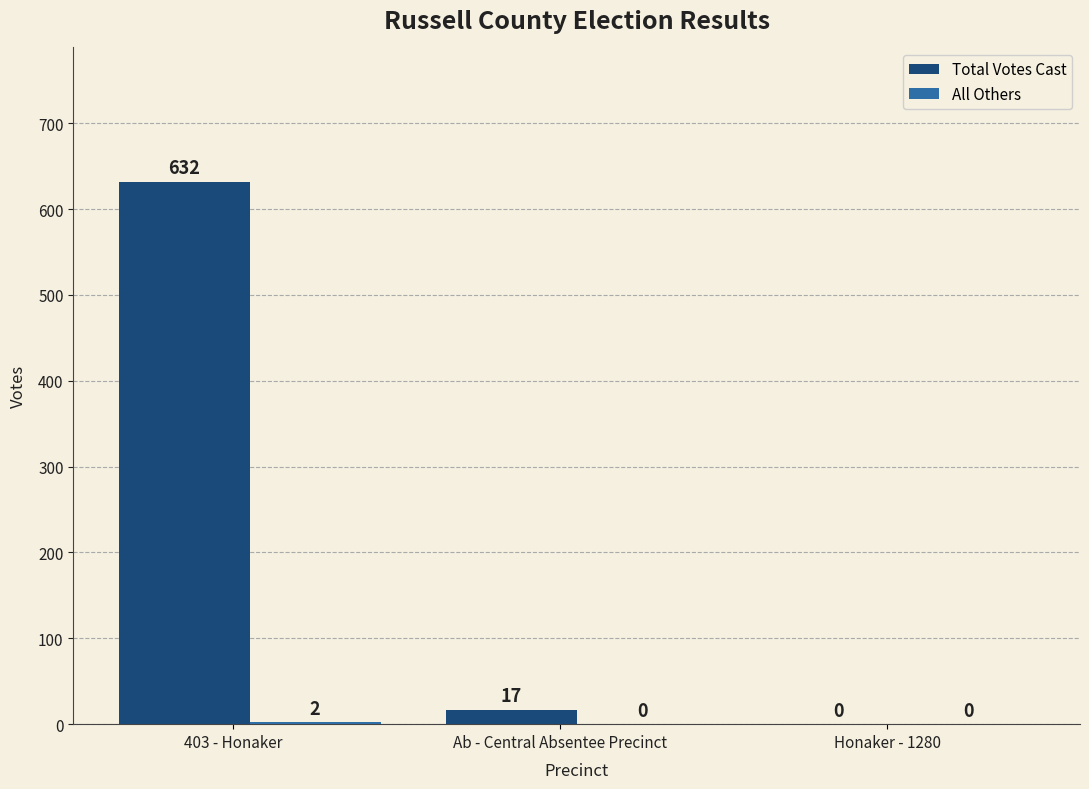

What is the sum of all Total Votes Cast values?

649